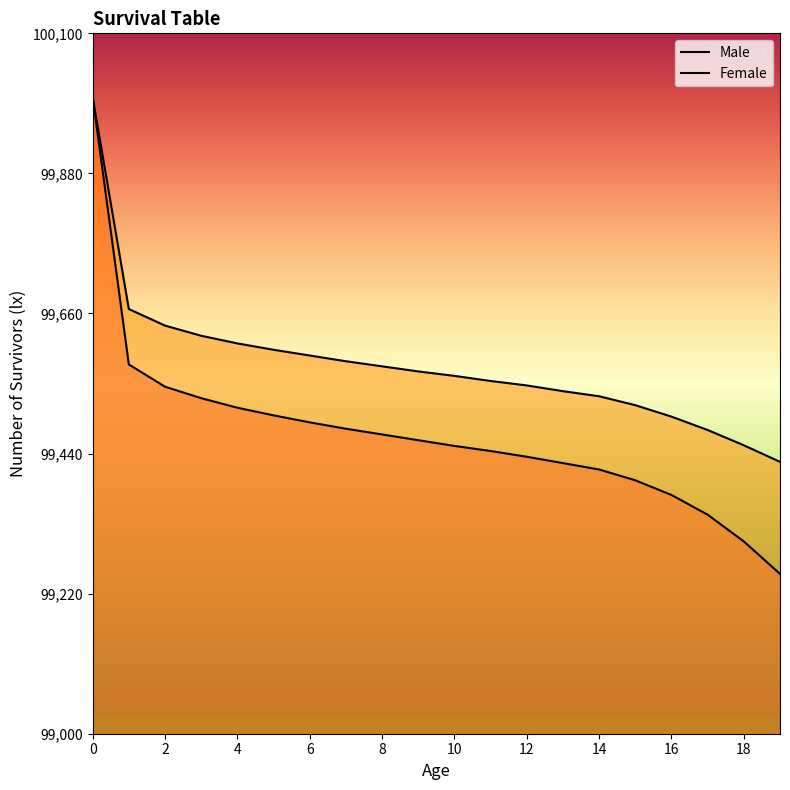

Reading left to right, what are all the values shown in this chart?

Male: 0=100000	1=99580	2=99545	3=99527	4=99512	5=99500	6=99489	7=99479	8=99470	9=99461	10=99452	11=99444	12=99435	13=99425	14=99415	15=99398	16=99375	17=99344	18=99302	19=99251
Female: 0=100000	1=99667	2=99641	3=99625	4=99613	5=99603	6=99594	7=99585	8=99577	9=99569	10=99562	11=99554	12=99547	13=99538	14=99530	15=99516	16=99498	17=99477	18=99453	19=99427